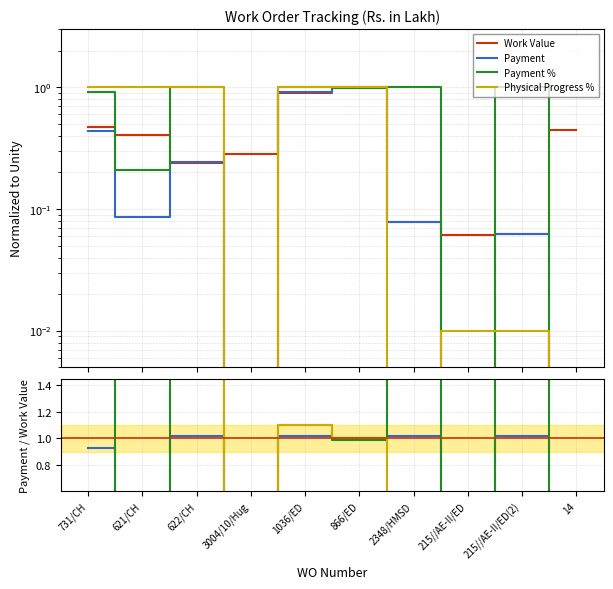

Is it true that Work Value equals 0.1 at 215//AE-II/ED(2)?

False